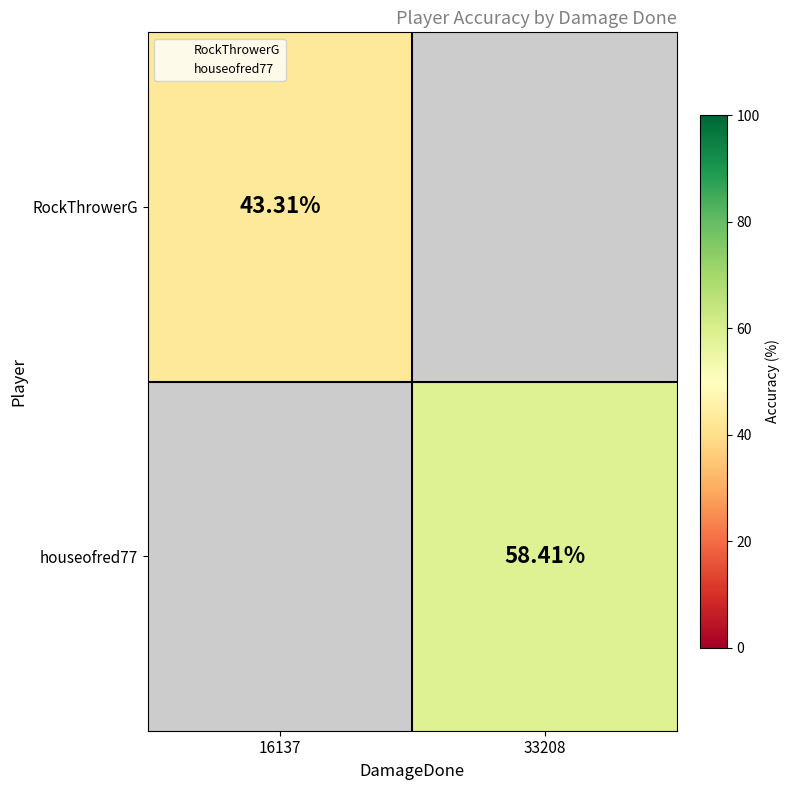

The houseofred77 series shows 31.9 at 33208. True or false?

False